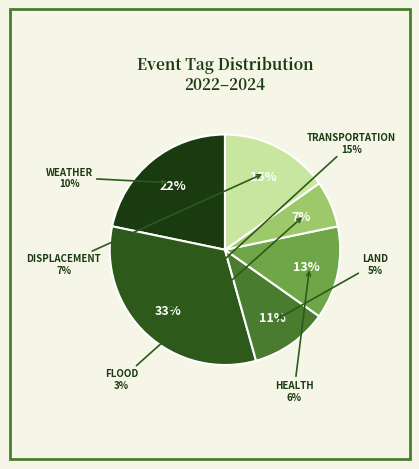

To the nearest percent, what portion does 7 represent?

6%